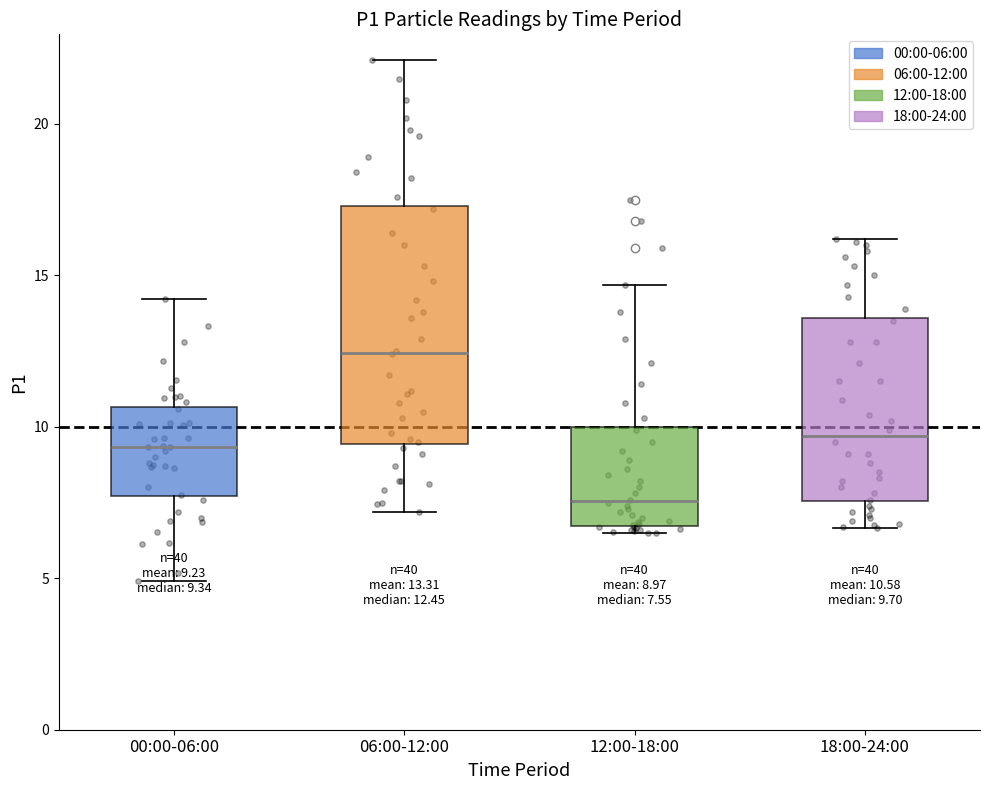

Which box has the lowest median line?

12:00-18:00